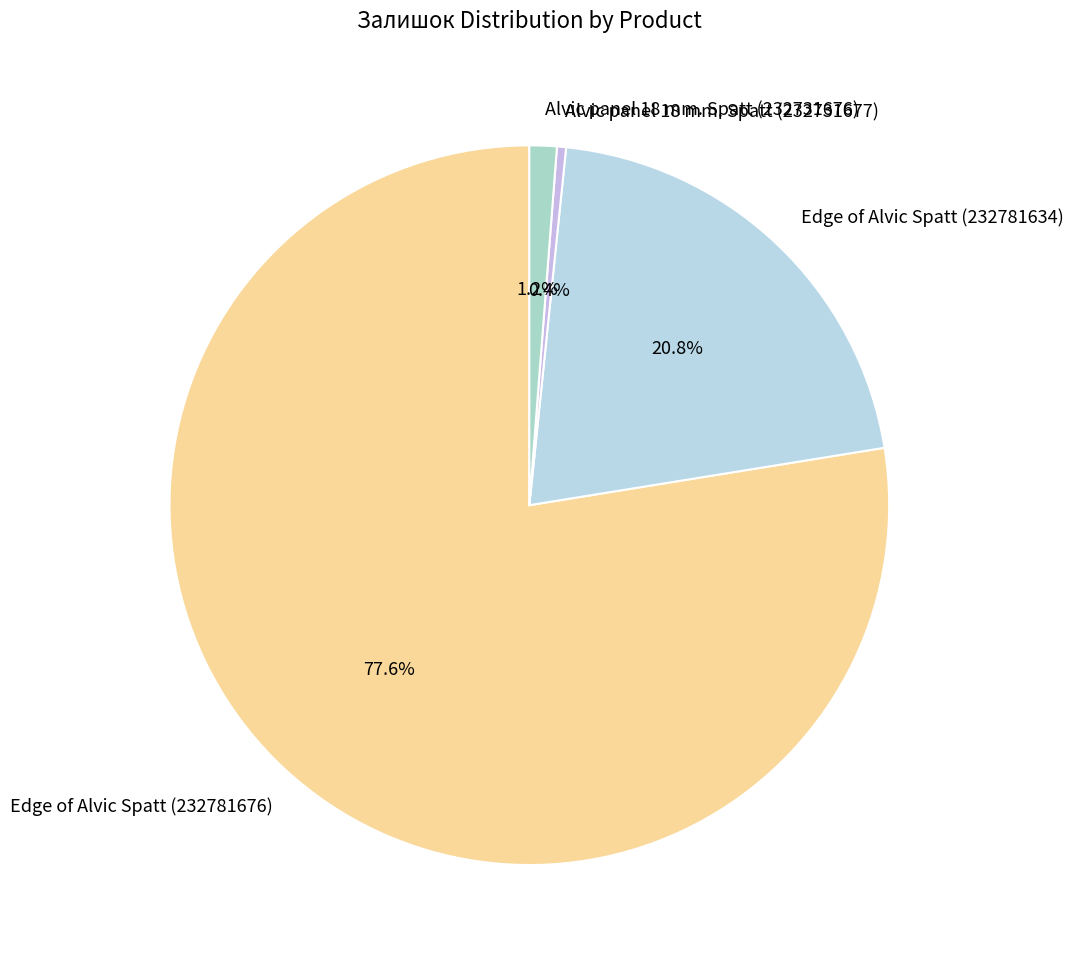

What percentage do Alvic panel 18 mm. Spatt (232731676) and Edge of Alvic Spatt (232781676) together represent?

78.8%